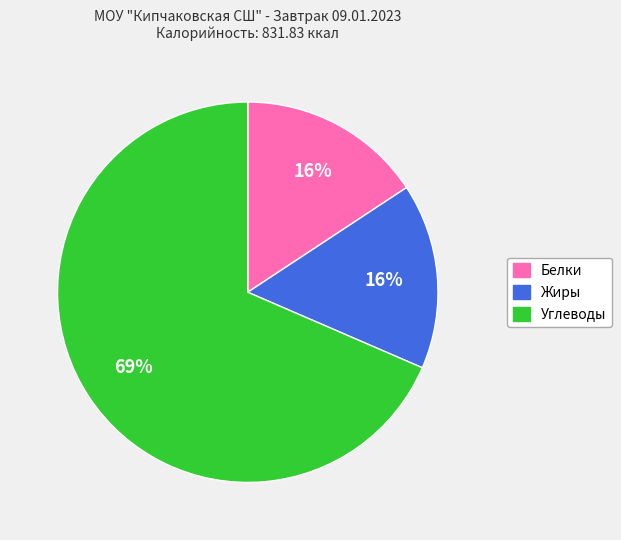

Do Углеводы and Жиры together represent more than half of the pie?

Yes